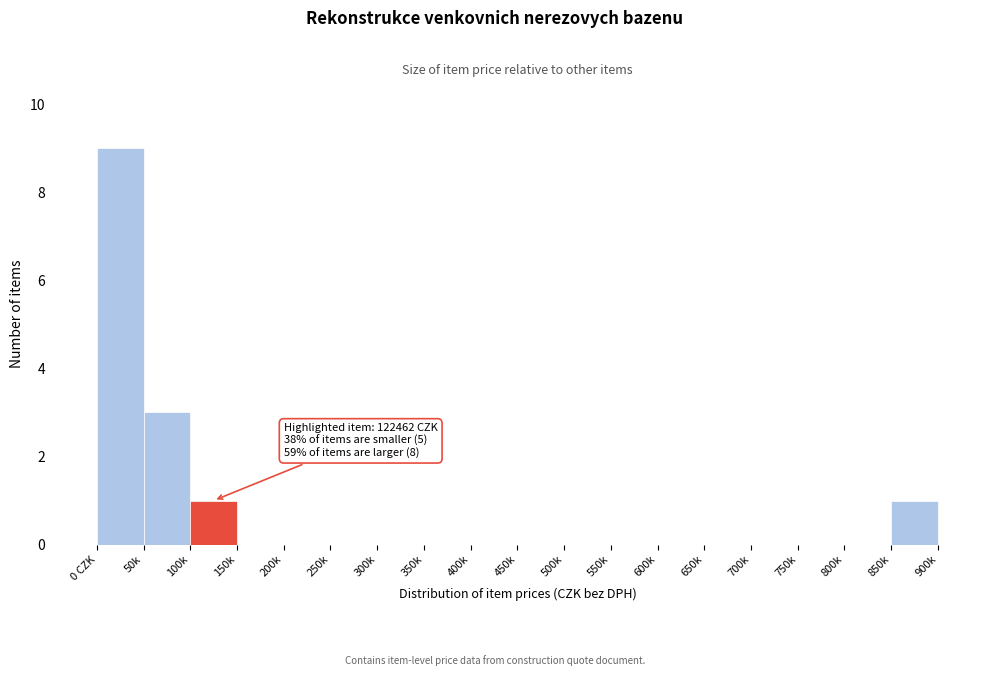

Reading right to left, what are all the values shown in this chart?

850k=1	800k=0	750k=0	700k=0	650k=0	600k=0	550k=0	500k=0	450k=0	400k=0	350k=0	300k=0	250k=0	200k=0	150k=0	100k=1	50k=3	0 CZK=9